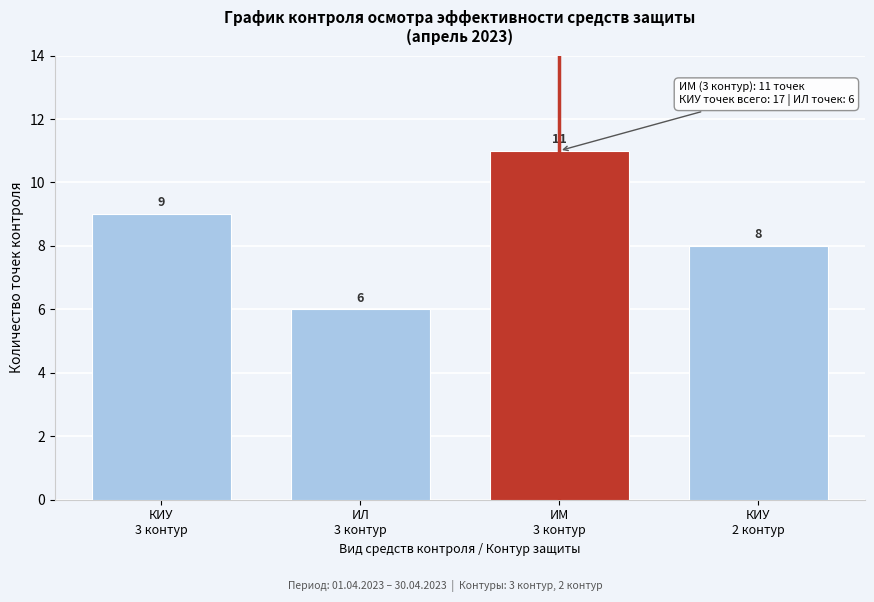

Reading left to right, extract all data points from this chart.

9	6	11	8